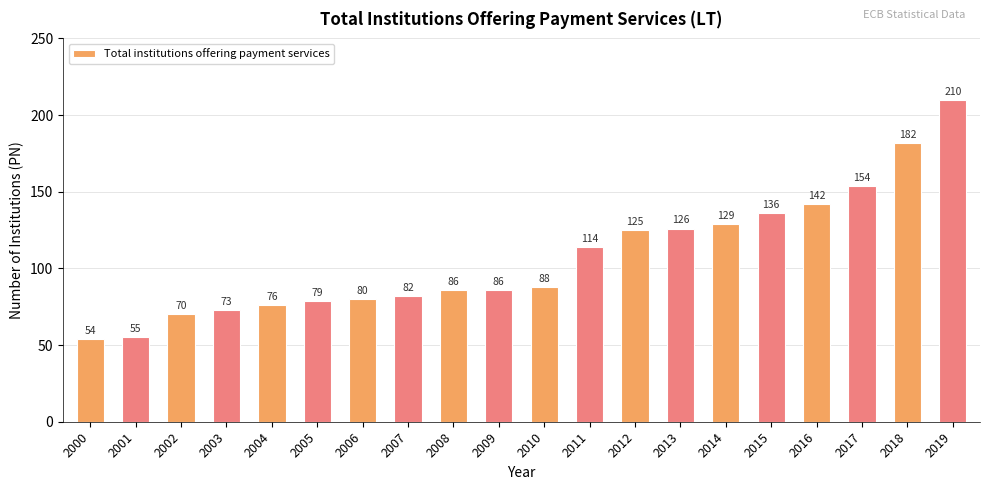

What is the greatest value displayed?

210